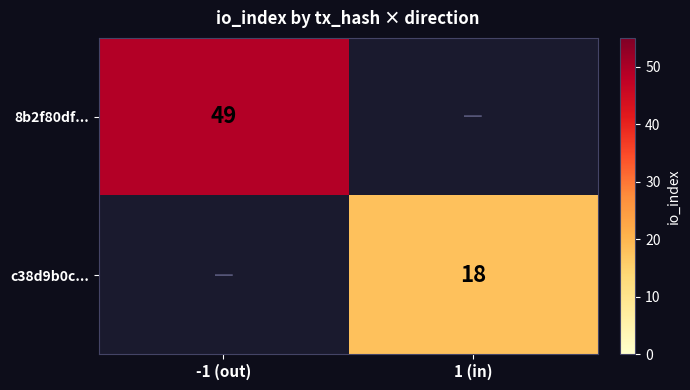

Is it true that c38d9b0c... equals 30 at 1 (in)?

False